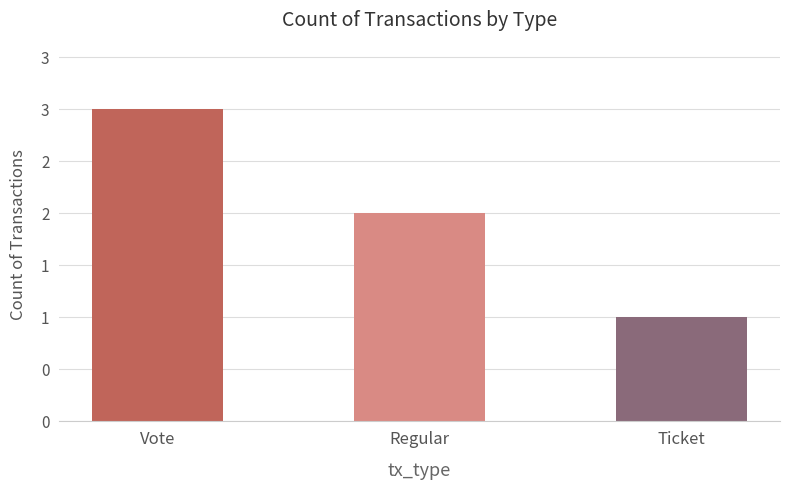

List the labels in order of value, largest first.

Vote, Regular, Ticket